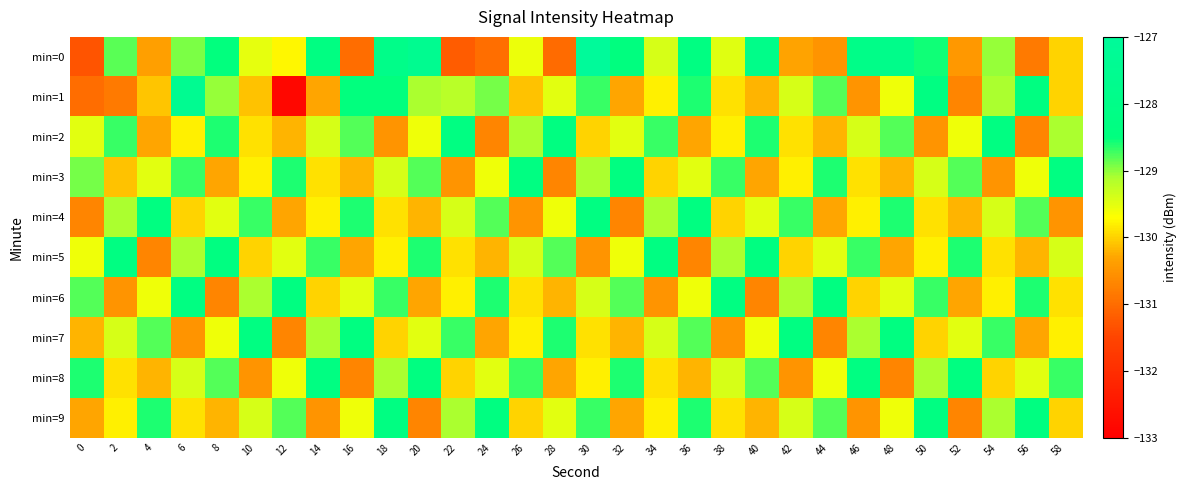

At which category is the sum across all series the highest?

30